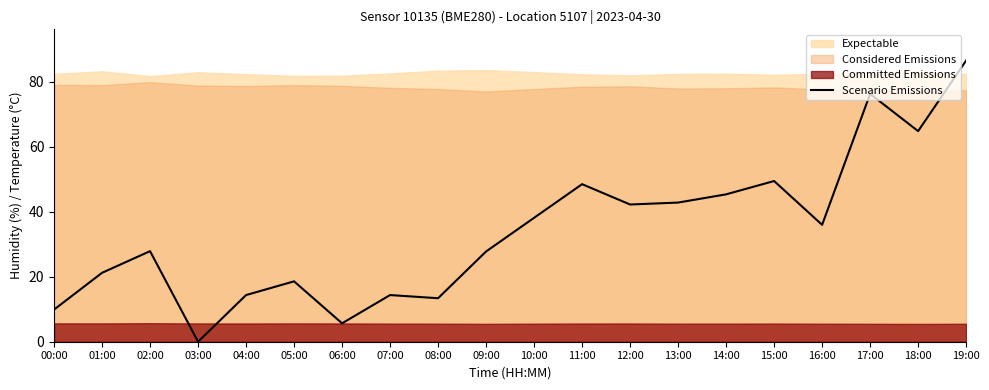

Rank the categories by value from lowest to highest.

03:00, 06:00, 00:00, 08:00, 04:00, 07:00, 05:00, 01:00, 09:00, 02:00, 16:00, 10:00, 12:00, 13:00, 14:00, 11:00, 15:00, 18:00, 17:00, 19:00